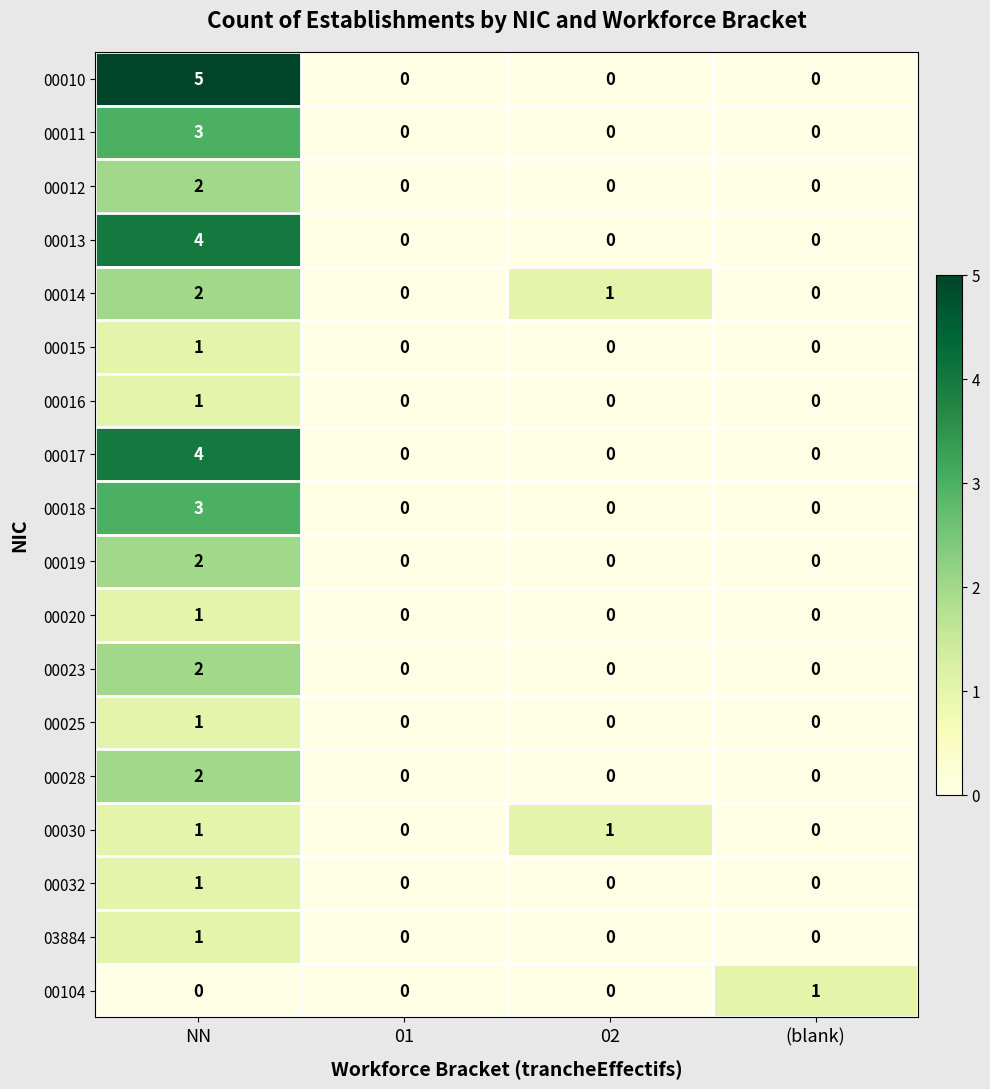

How many distinct data groups are displayed?

18